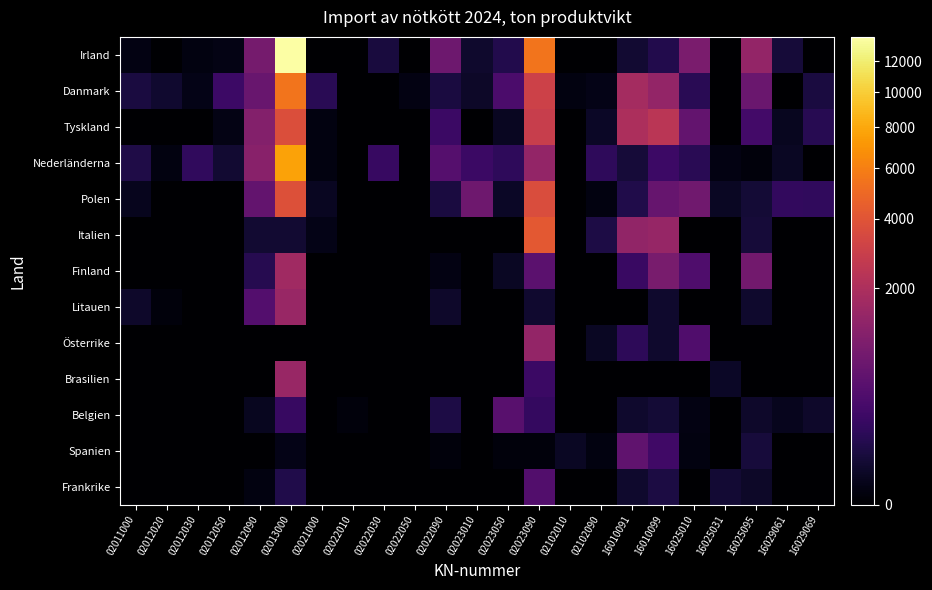

Rank the series at 16029069 from lowest to highest value.

Irland, Nederländerna, Italien, Finland, Litauen, Österrike, Brasilien, Spanien, Frankrike, Belgien, Danmark, Tyskland, Polen